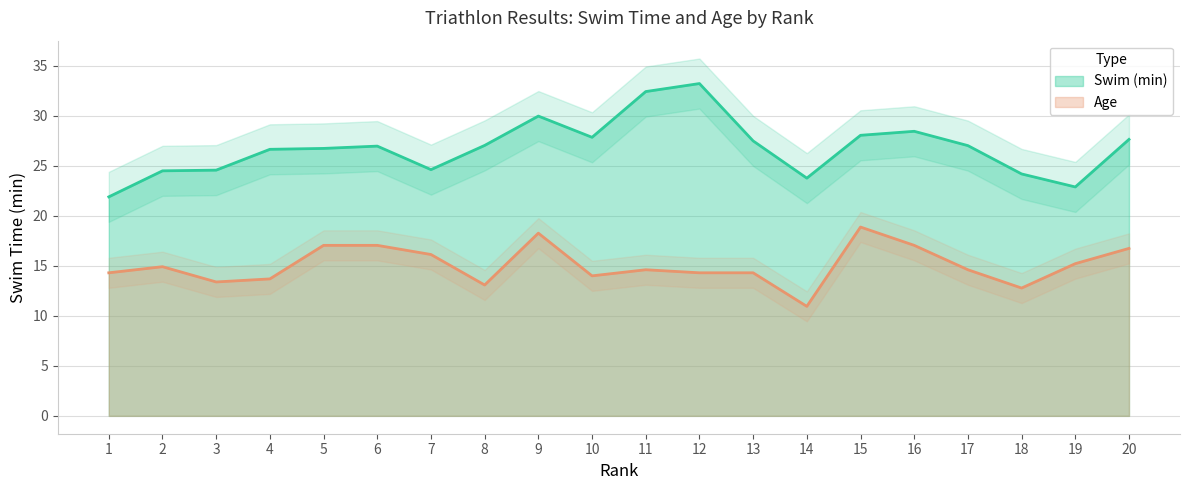

At how many categories does at least one series exceed 28?

5